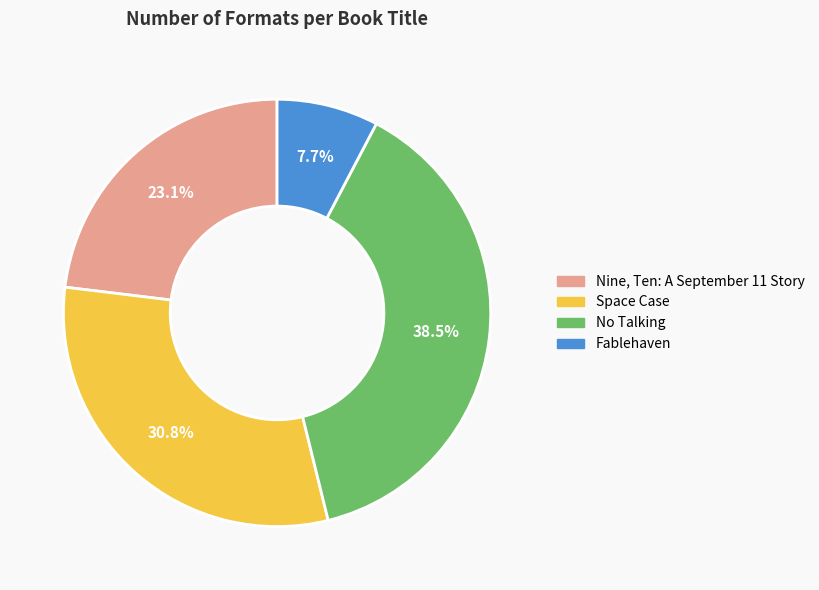

Count the number of slices in the pie.

4